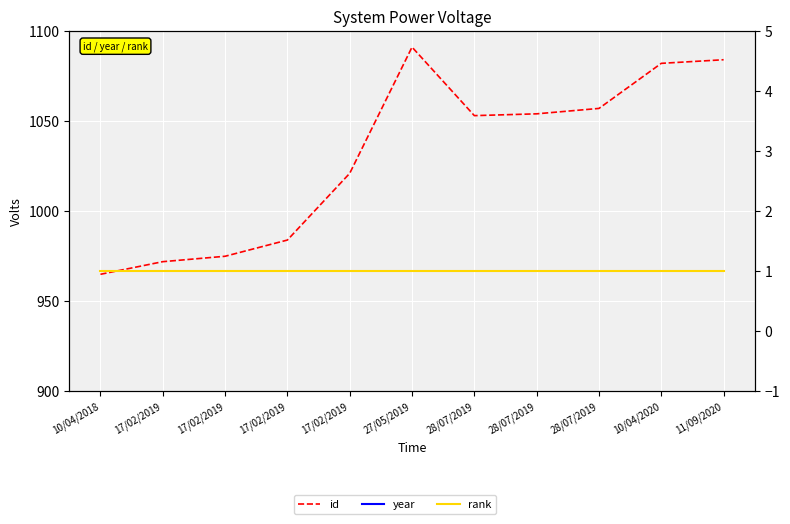

What is the sum of all id values?

11338